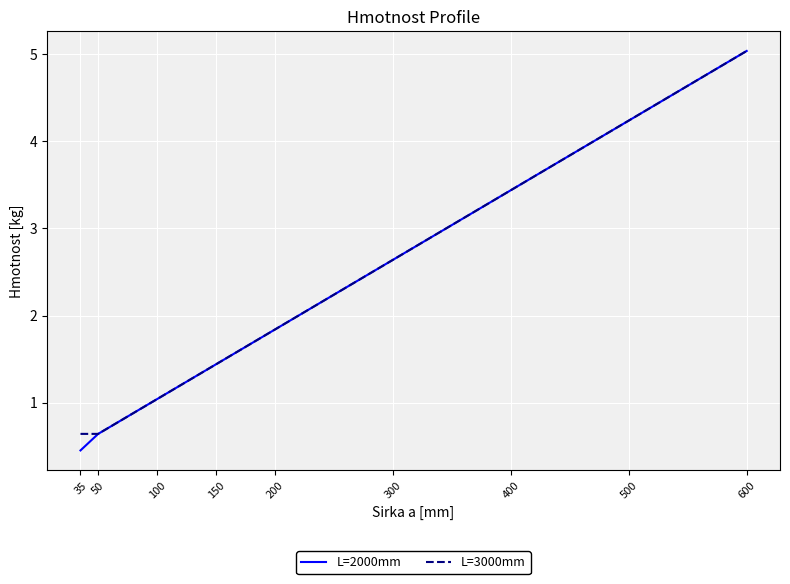

Which series has the largest range (max minus min)?

L=2000mm